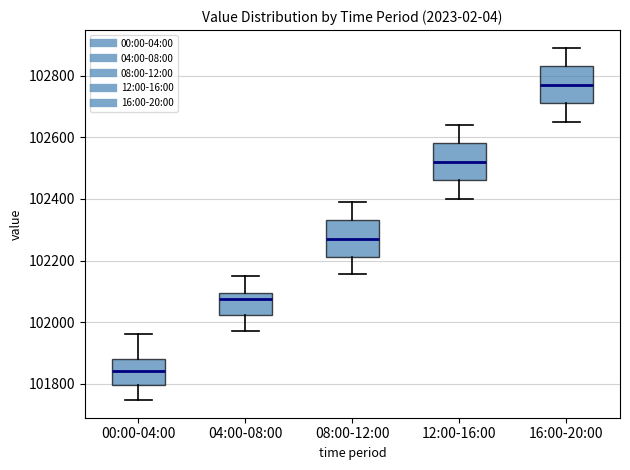

Reading left to right, read every box against the y-axis: the position of its median line, the range the box covers, and the ends of its whiskers. The values are not printed on the chart, so give them approximately, as read against the axis.

00:00-04:00: median 101840, box 101800 to 101880, whiskers 101740 to 101960
04:00-08:00: median 102080, box 102020 to 102100, whiskers 101960 to 102160
08:00-12:00: median 102280, box 102220 to 102340, whiskers 102160 to 102400
12:00-16:00: median 102520, box 102460 to 102580, whiskers 102400 to 102640
16:00-20:00: median 102780, box 102720 to 102840, whiskers 102660 to 102900